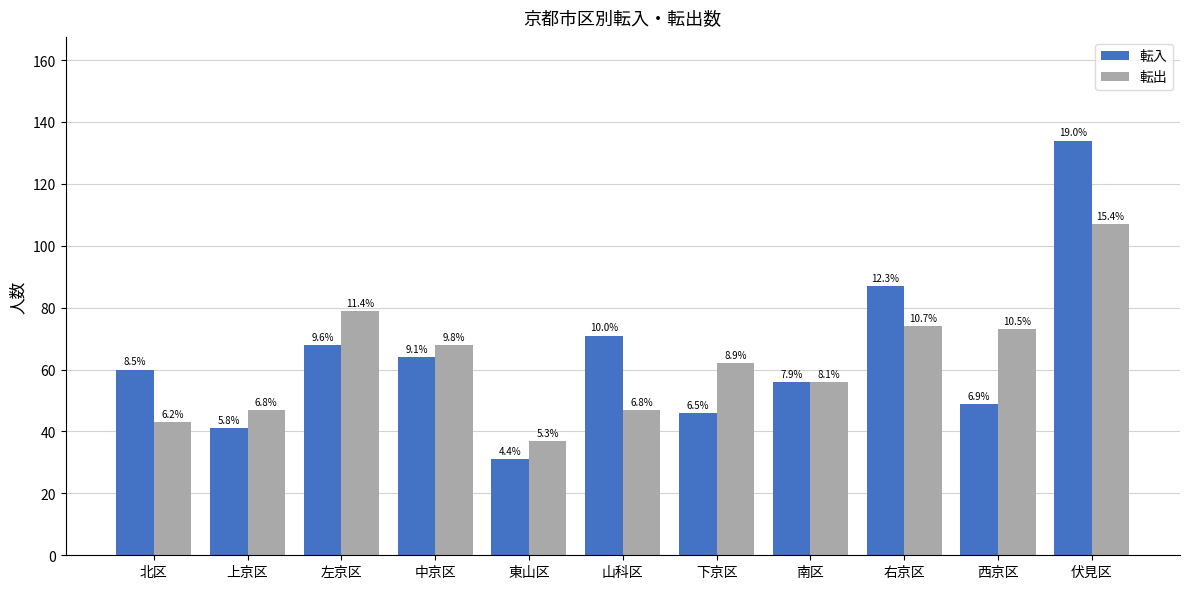

What is the sum of the 転入 values at 右京区 and 西京区?

136